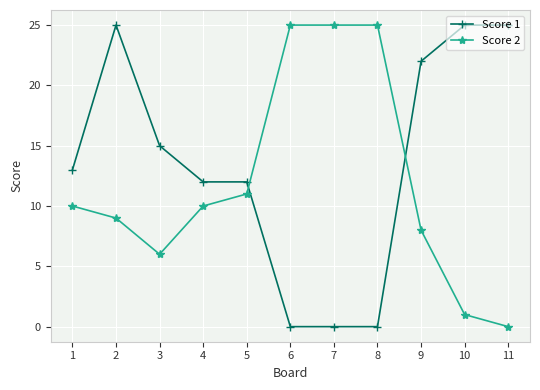

What is the maximum value shown in the chart?

25